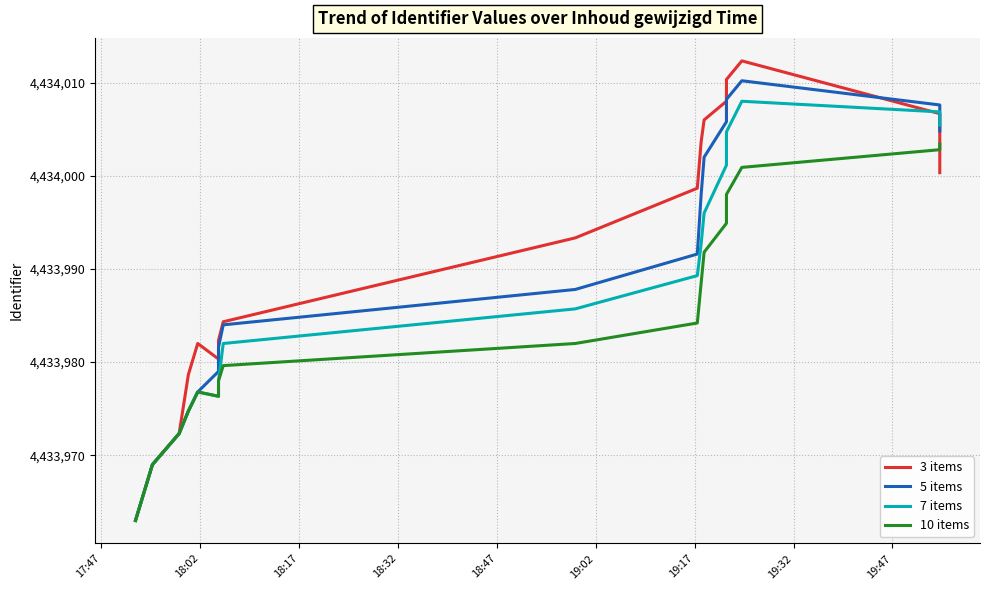

What is the difference between the maximum and minimum values in the 7 items series?

45.0